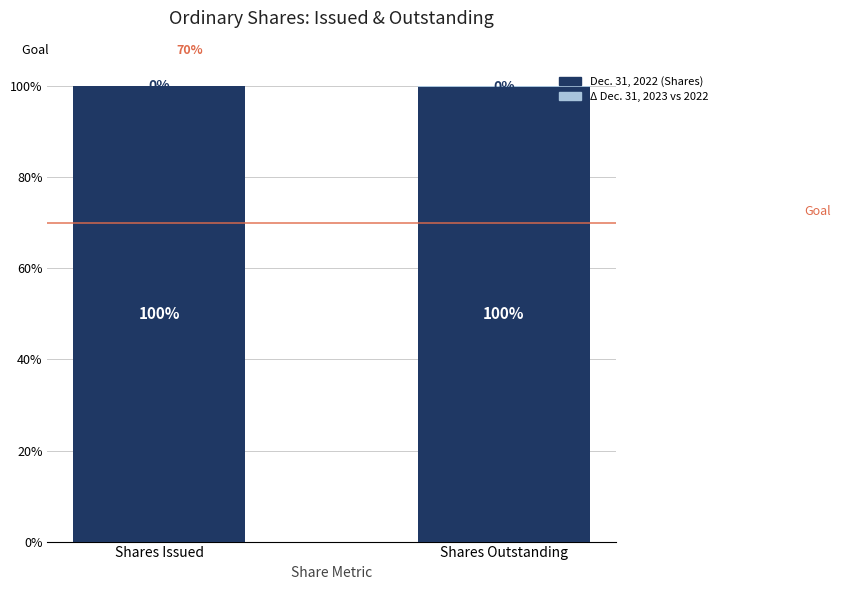

What is the approximate value of Dec. 31, 2022 (Shares) at Shares Outstanding?

99.8